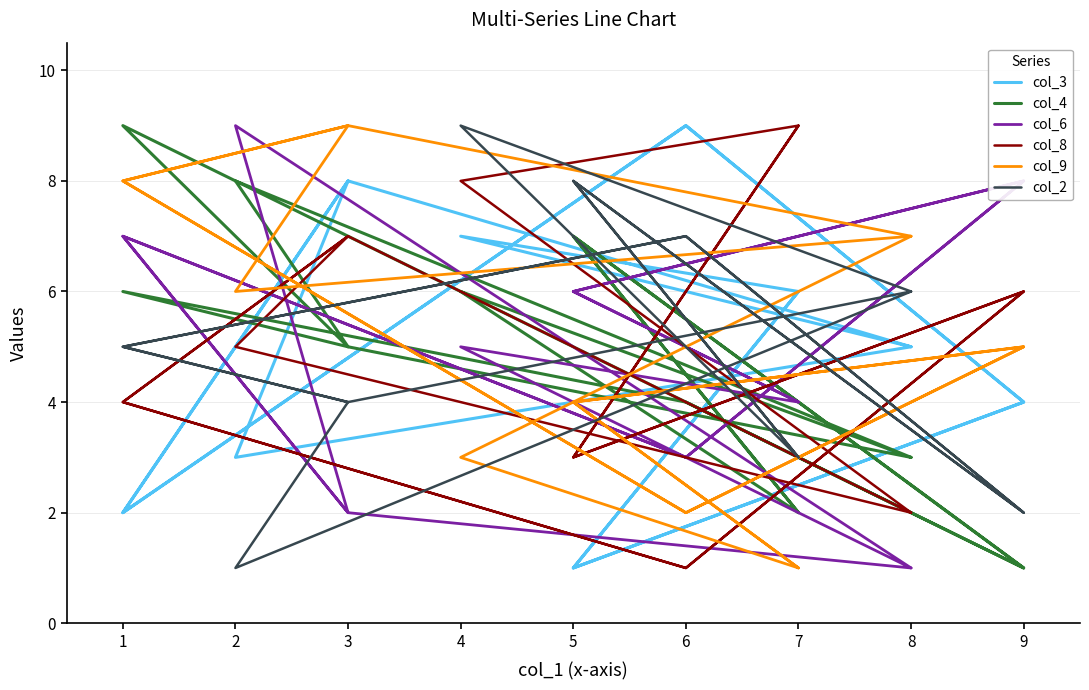

Does the chart have visible grid lines?

Yes